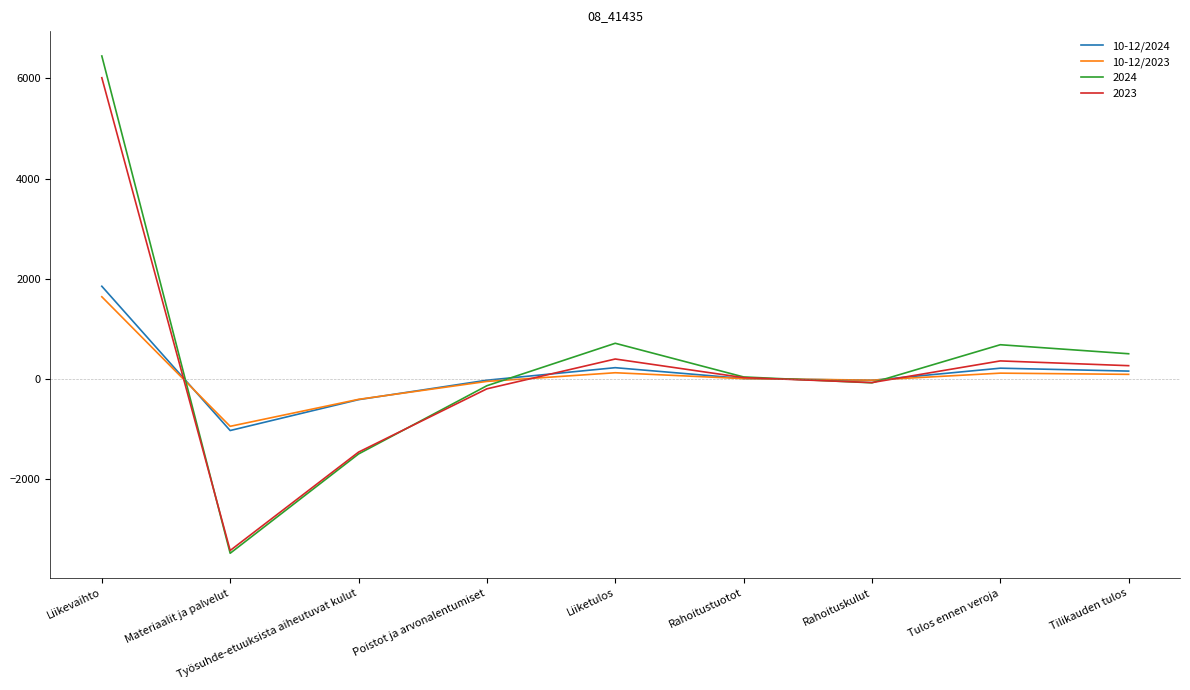

At which category is the sum across all series the highest?

Liikevaihto